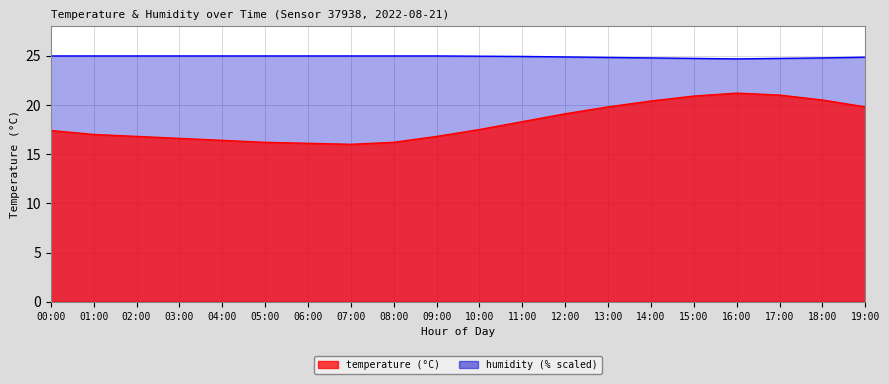

What is the maximum value shown in the chart?

25.0